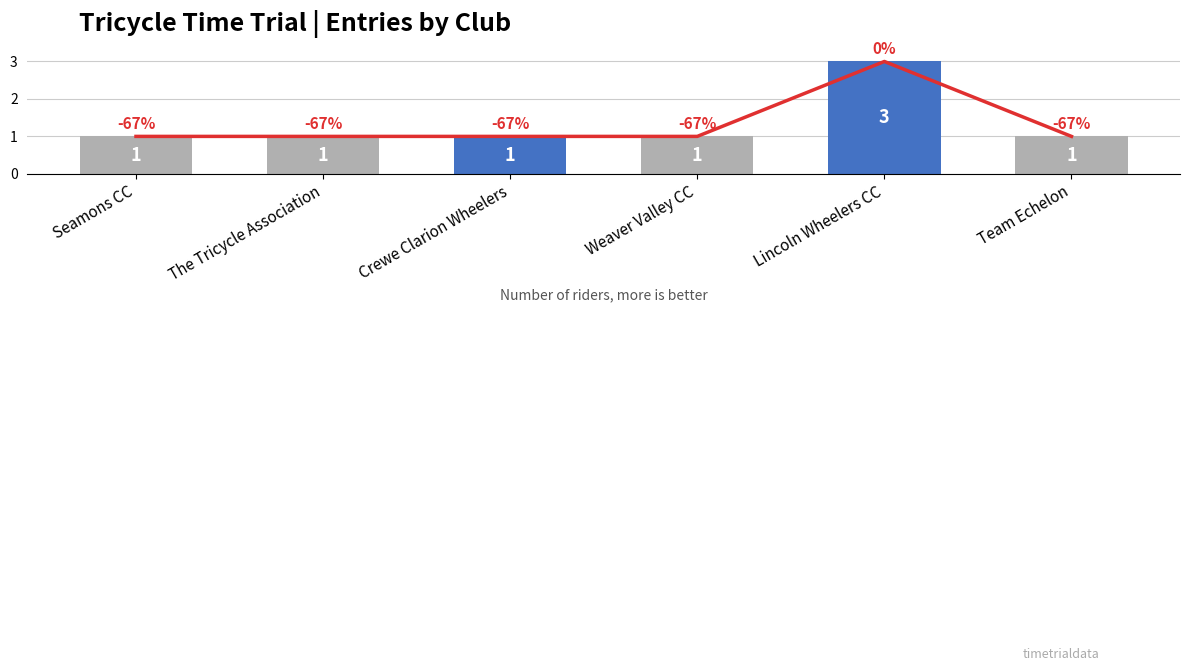

What value does the data have at Seamons CC?

1